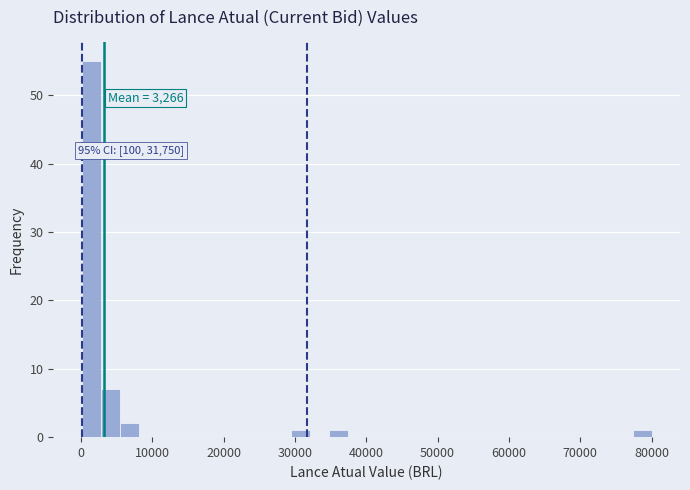

Read against the x-axis, roughly where is the centre of the tallest bar?

1000